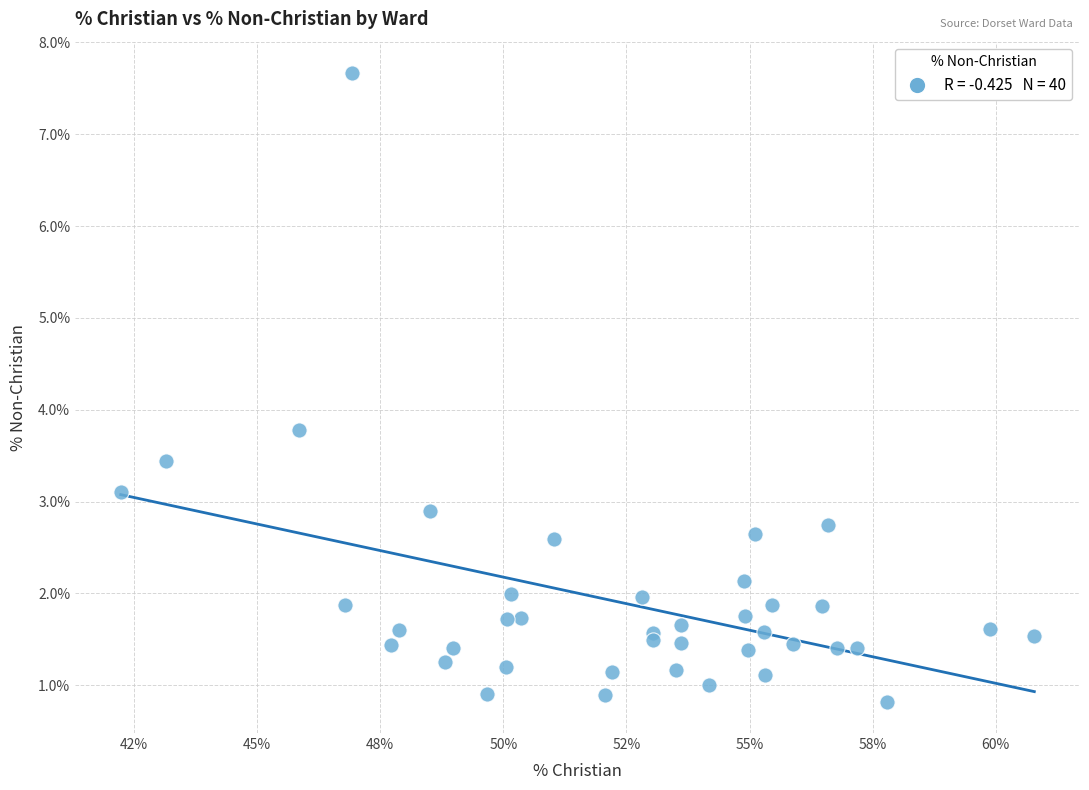

What Y value in the scatter plot is closest to 4?

3.8